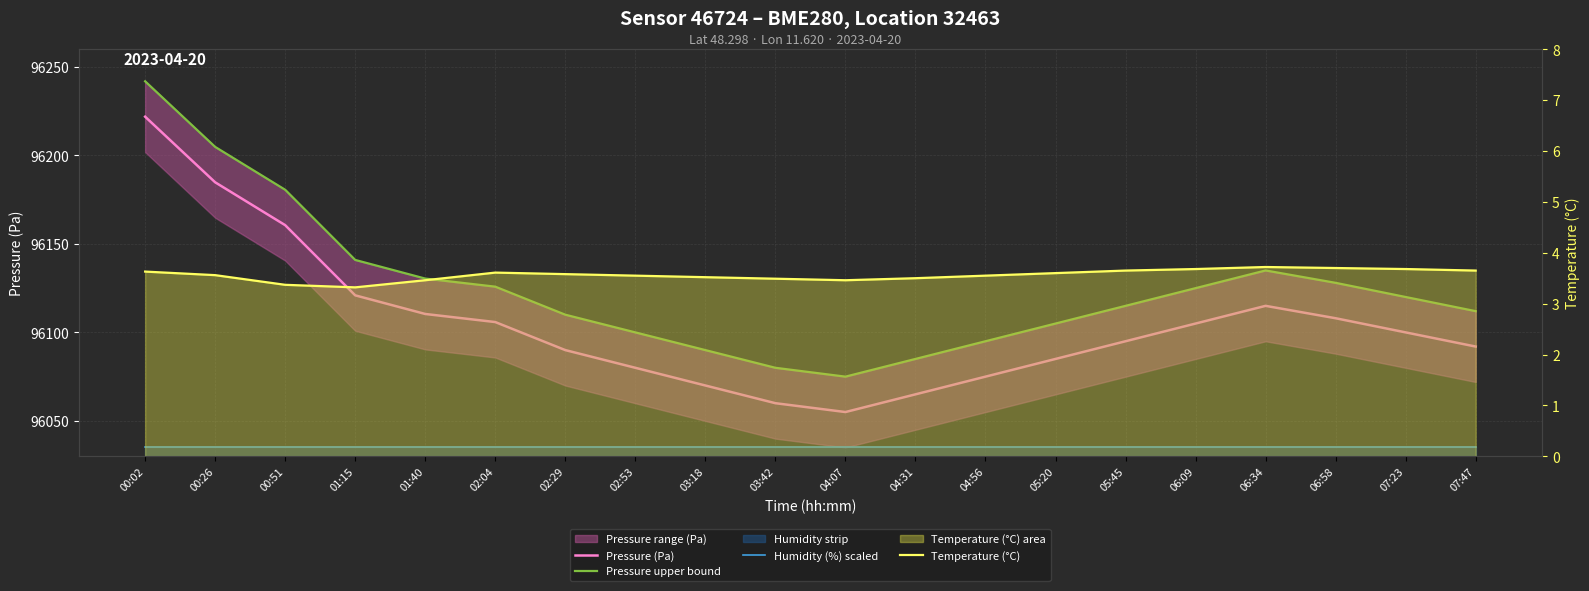

Reading left to right, list all the values displayed in this chart.

Pressure (Pa): 00:02=96221.9	00:26=96184.8	00:51=96160.6	01:15=96120.9	01:40=96110.4	02:04=96105.8	02:29=96090.0	02:53=96080.0	03:18=96070.0	03:42=96060.0	04:07=96055.0	04:31=96065.0	04:56=96075.0	05:20=96085.0	05:45=96095.0	06:09=96105.0	06:34=96115.0	06:58=96108.0	07:23=96100.0	07:47=96092.0
Pressure upper bound: 00:02=96241.9	00:26=96204.8	00:51=96180.6	01:15=96140.9	01:40=96130.4	02:04=96125.8	02:29=96110.0	02:53=96100.0	03:18=96090.0	03:42=96080.0	04:07=96075.0	04:31=96085.0	04:56=96095.0	05:20=96105.0	05:45=96115.0	06:09=96125.0	06:34=96135.0	06:58=96128.0	07:23=96120.0	07:47=96112.0
Humidity (%) scaled: 00:02=96035.0	00:26=96035.0	00:51=96035.0	01:15=96035.0	01:40=96035.0	02:04=96035.0	02:29=96035.0	02:53=96035.0	03:18=96035.0	03:42=96035.0	04:07=96035.0	04:31=96035.0	04:56=96035.0	05:20=96035.0	05:45=96035.0	06:09=96035.0	06:34=96035.0	06:58=96035.0	07:23=96035.0	07:47=96035.0
Temperature (°C): 00:02=3.6	00:26=3.6	00:51=3.4	01:15=3.3	01:40=3.5	02:04=3.6	02:29=3.6	02:53=3.5	03:18=3.5	03:42=3.5	04:07=3.5	04:31=3.5	04:56=3.5	05:20=3.6	05:45=3.6	06:09=3.7	06:34=3.7	06:58=3.7	07:23=3.7	07:47=3.6